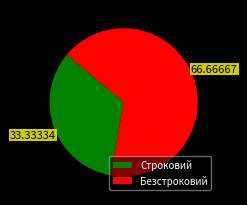

Rank the categories by value from highest to lowest.

Безстроковий, Строковий